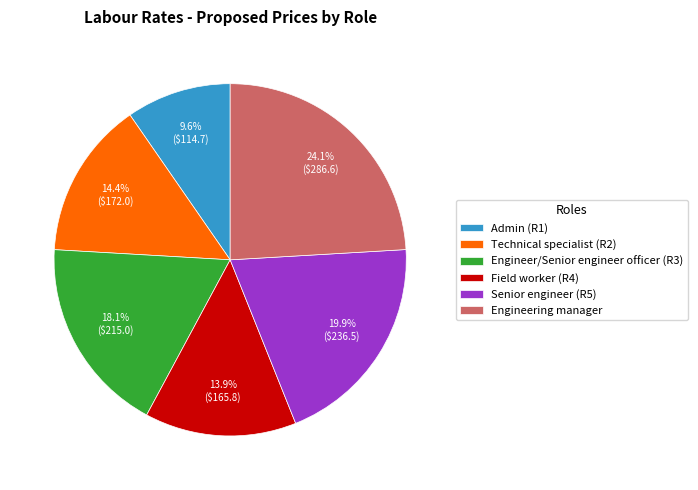

Between Admin (R1) and Technical specialist (R2), which is larger?

Technical specialist (R2)